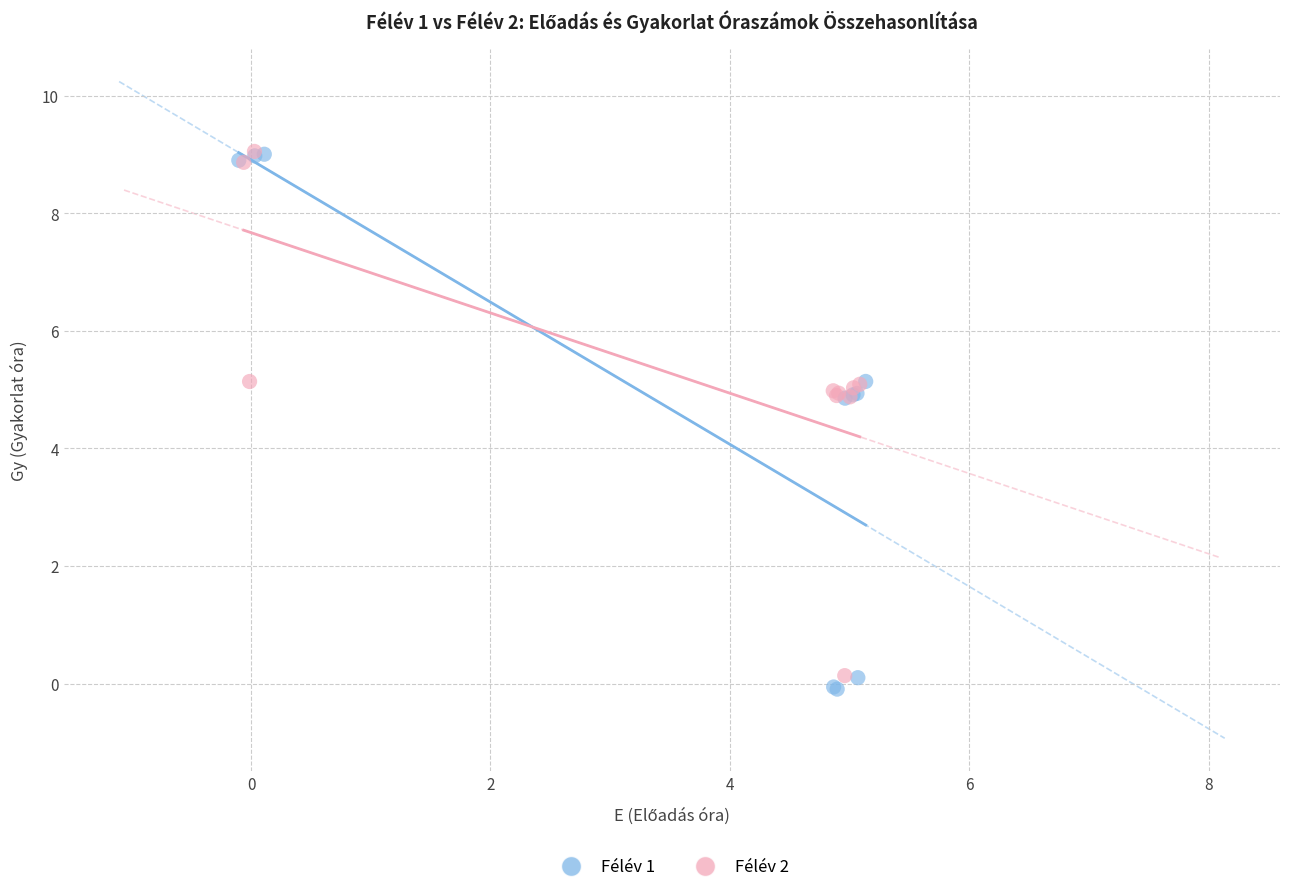

Which series has the widest spread of Y values?

Félév 1